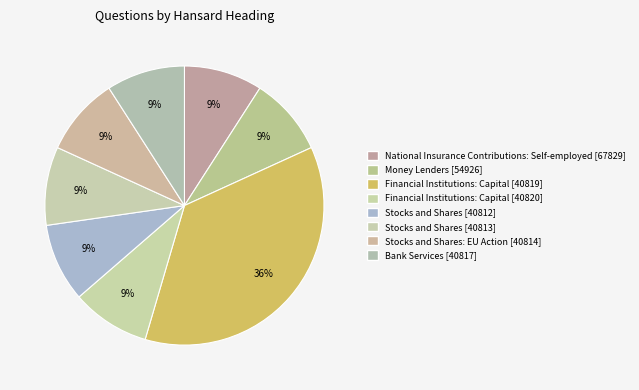

True or false: National Insurance Contributions: Self-employed [67829] accounts for 9% of the total.

True